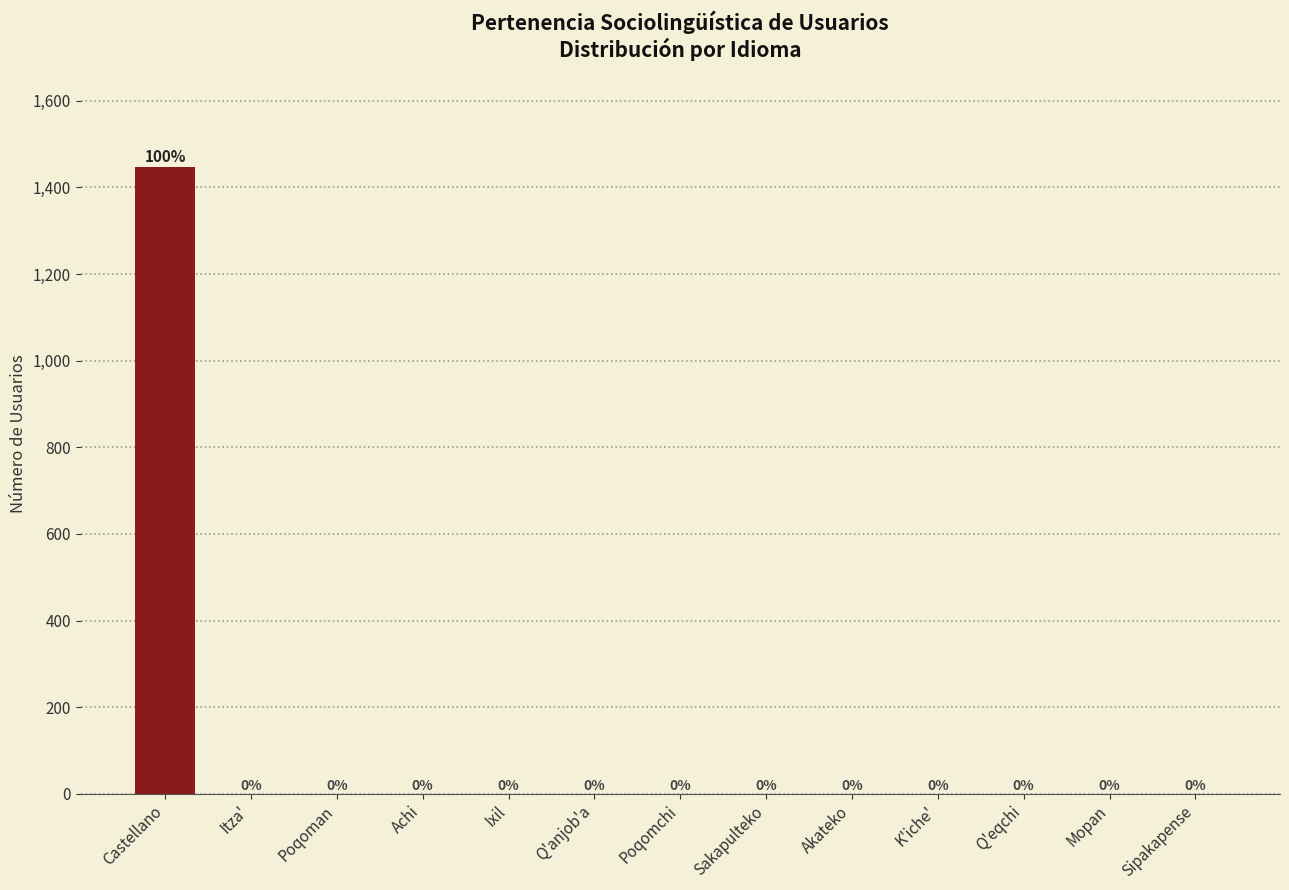

Reading left to right, list all the values displayed in this chart.

Castellano=1446	Itza'=0	Poqoman=0	Achi=0	Ixil=0	Q'anjob'a=0	Poqomchi=0	Sakapulteko=0	Akateko=0	K'iche'=0	Q'eqchi=0	Mopan=0	Sipakapense=0